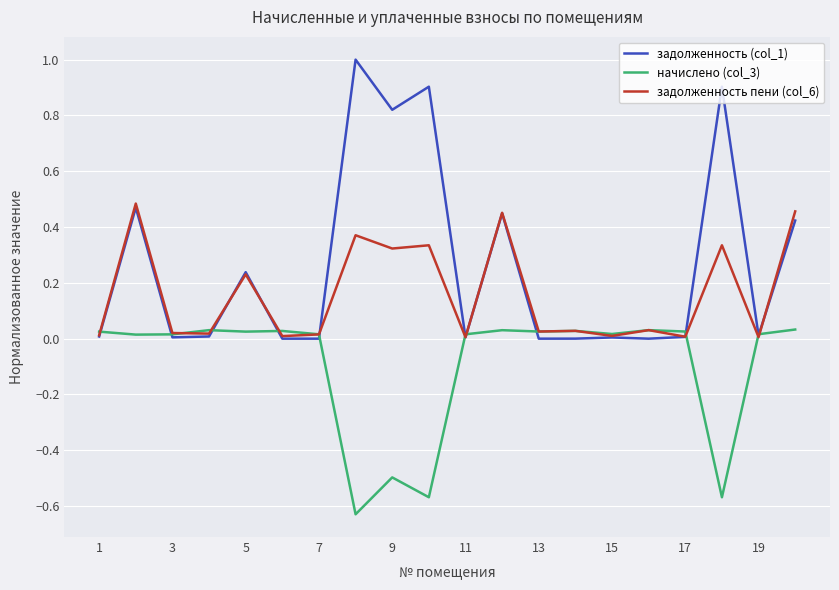

Which series has the largest range (max minus min)?

задолженность (col_1)